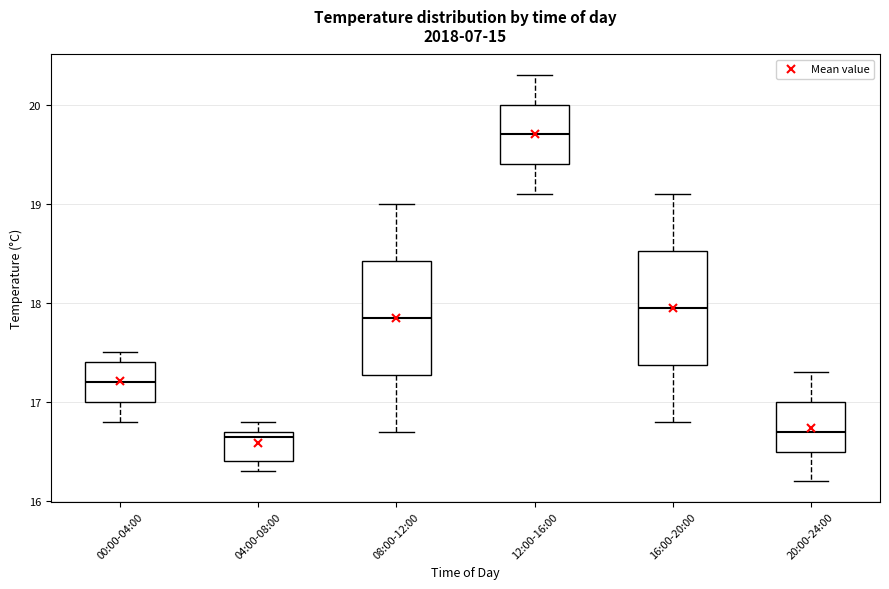

Where is the upper edge of the box for 12:00-16:00 on the y-axis? The values are not printed on the chart, so give them approximately, as read against the axis.

20.0